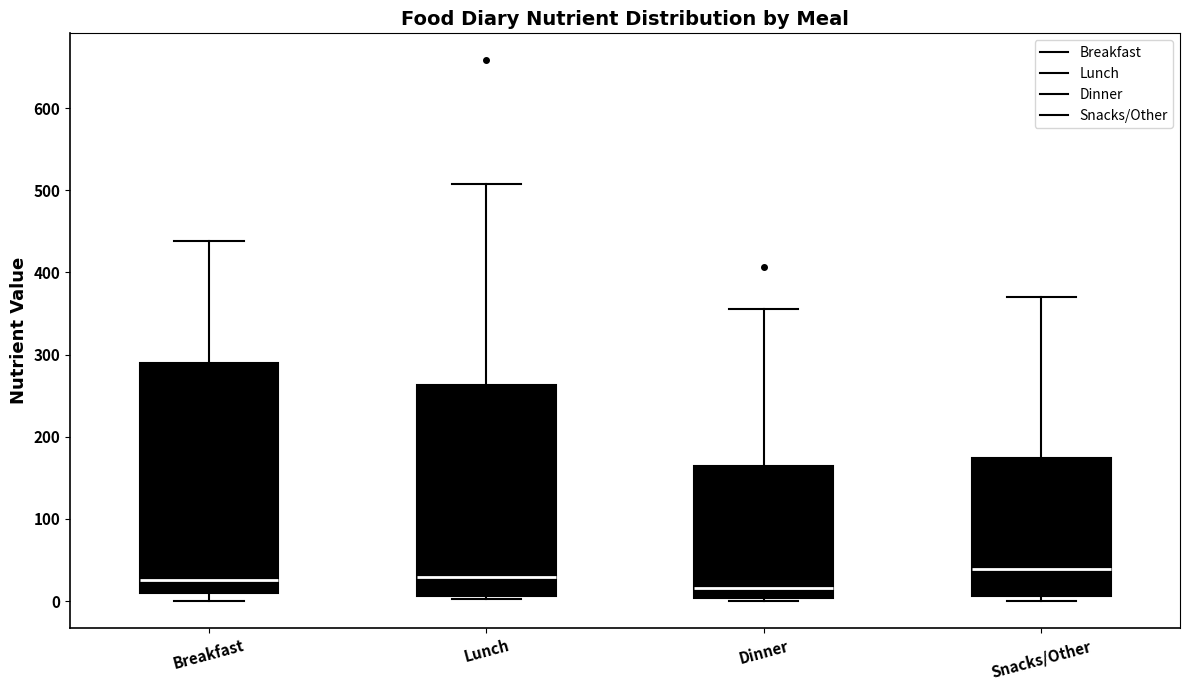

Where is the lower edge of the box for Dinner on the y-axis? The values are not printed on the chart, so give them approximately, as read against the axis.

0